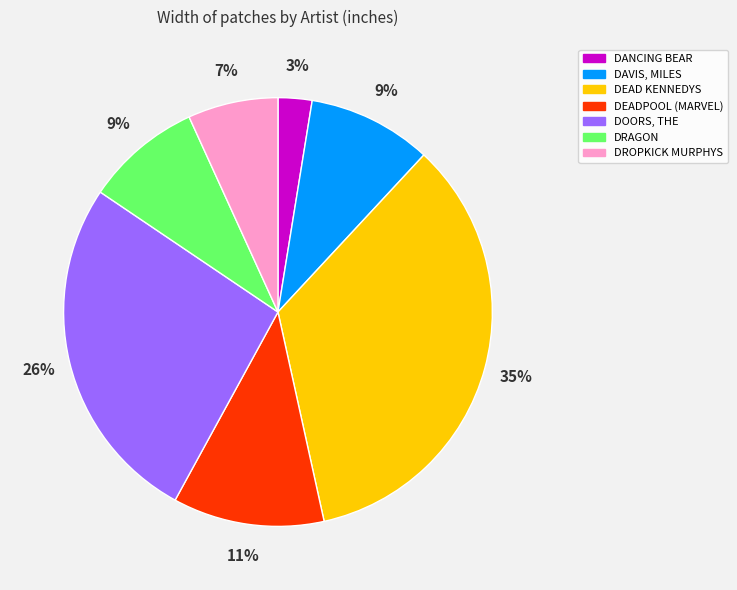

Approximately how many times larger is the value at DANCING BEAR compared to DRAGON?

0.3